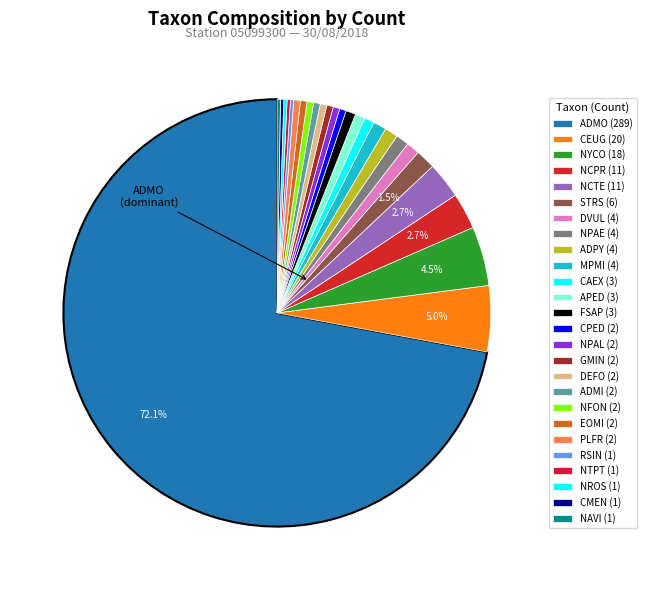

Which category accounts for the majority?

ADMO